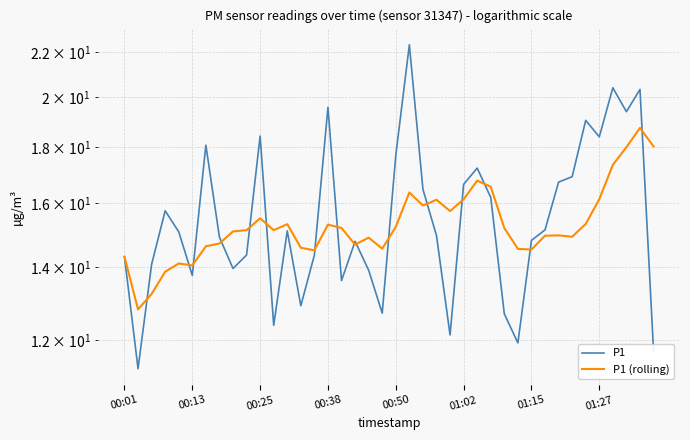

What is the sum of all P1 values?

624.4